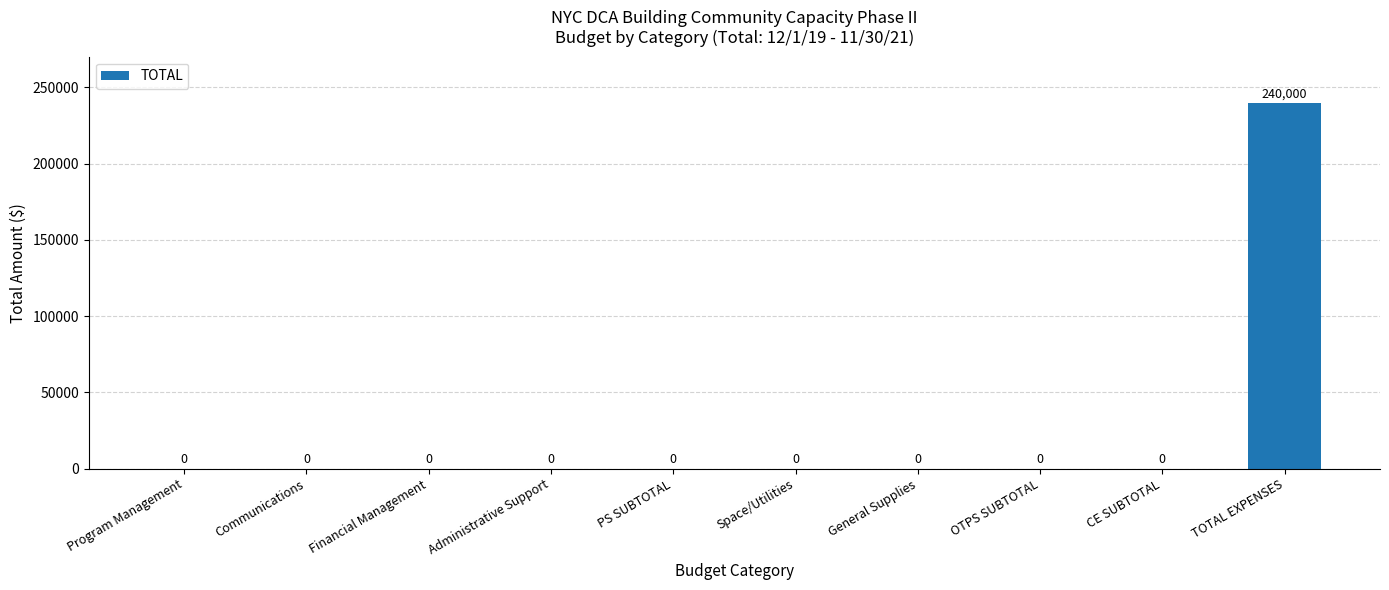

Reading right to left, extract all data points from this chart.

240000	0	0	0	0	0	0	0	0	0